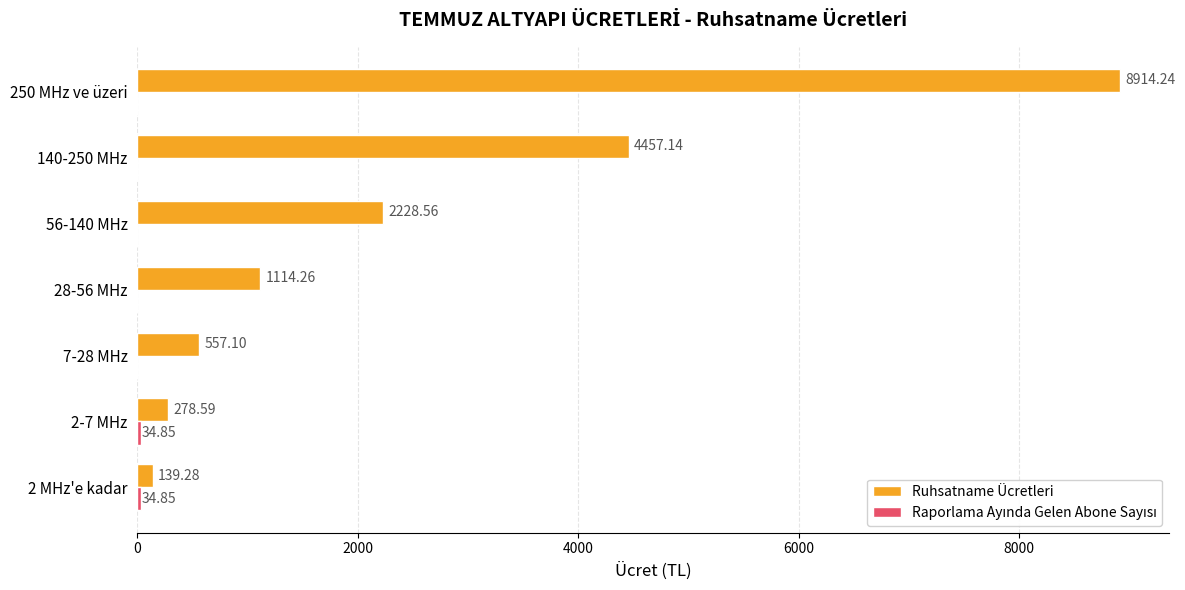

Between 2 MHz'e kadar and 56-140 MHz, which series saw the biggest shift?

Ruhsatname Ücretleri